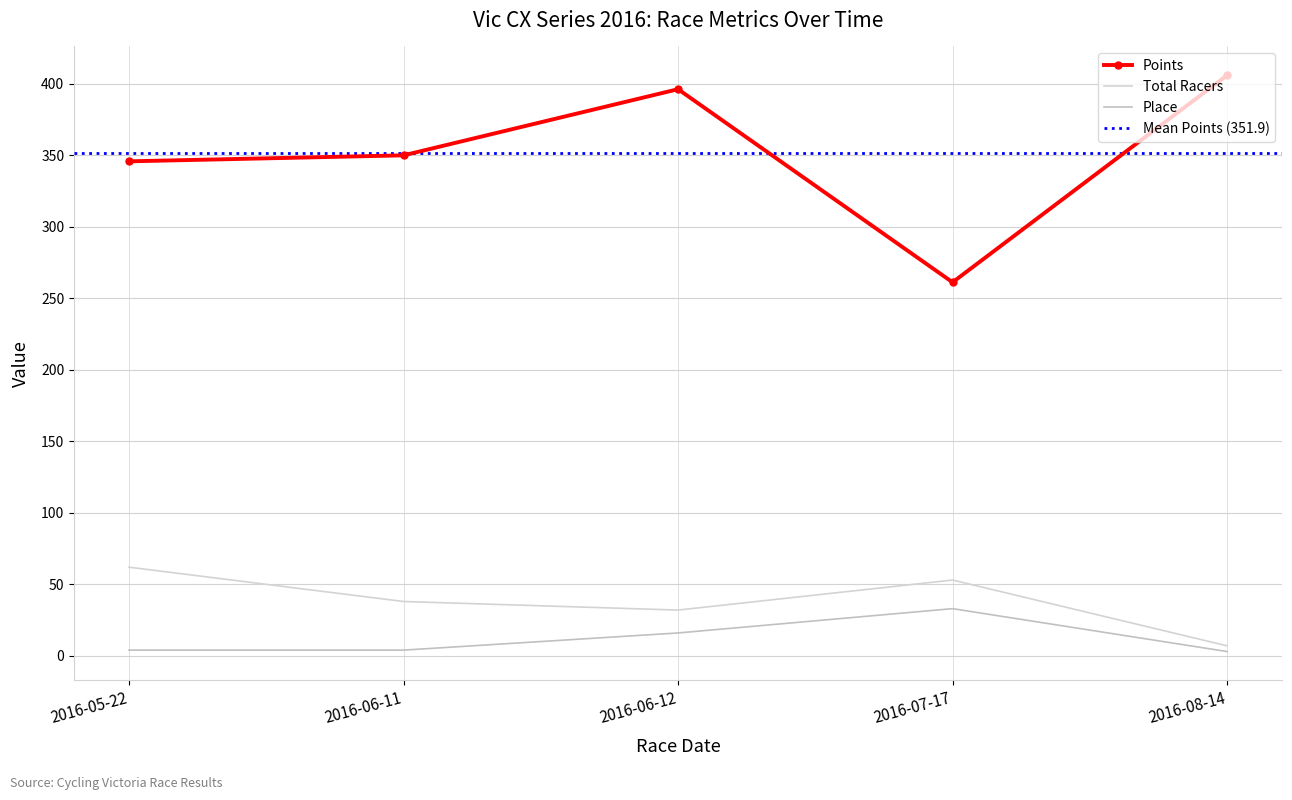

How many interior local peaks does the Place series have?

1